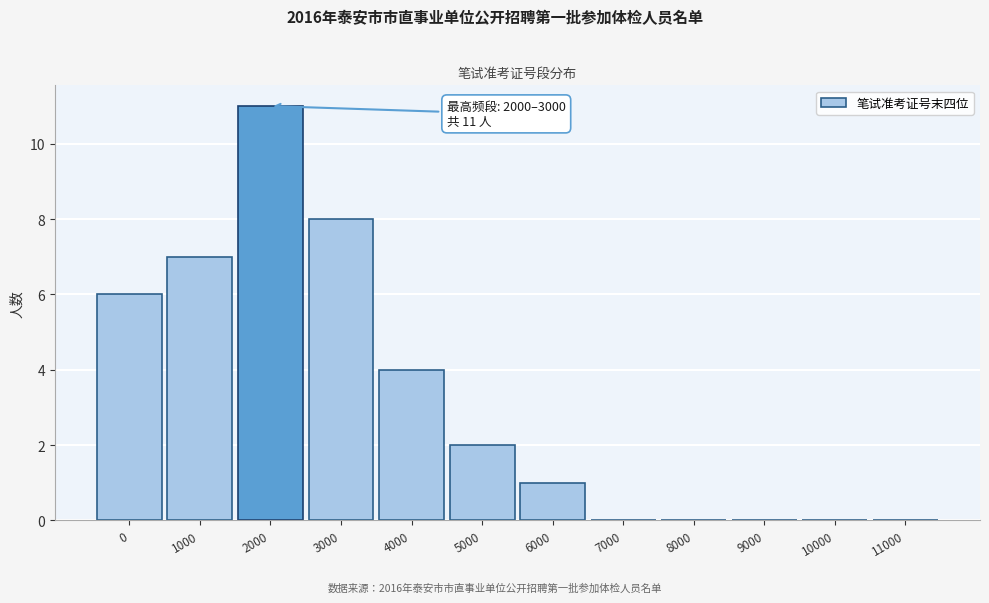

Reading left to right, what are all the values shown in this chart?

0=6	1000=7	2000=11	3000=8	4000=4	5000=2	6000=1	7000=0	8000=0	9000=0	10000=0	11000=0